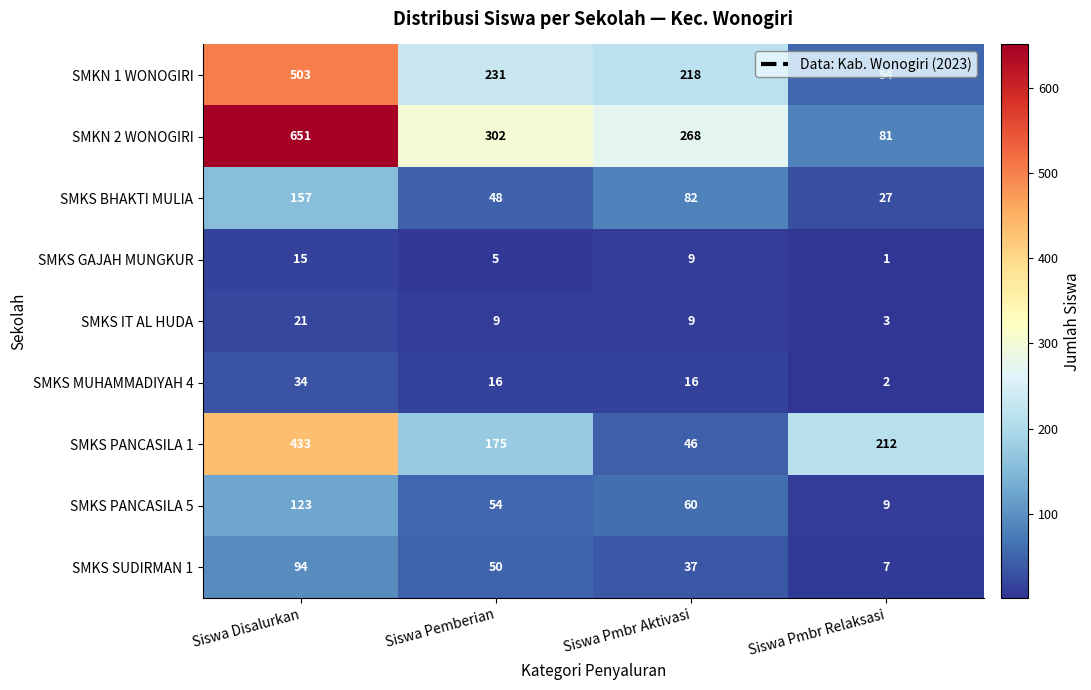

Rank the categories by SMKS GAJAH MUNGKUR value from highest to lowest.

Siswa Disalurkan, Siswa Pmbr Aktivasi, Siswa Pemberian, Siswa Pmbr Relaksasi